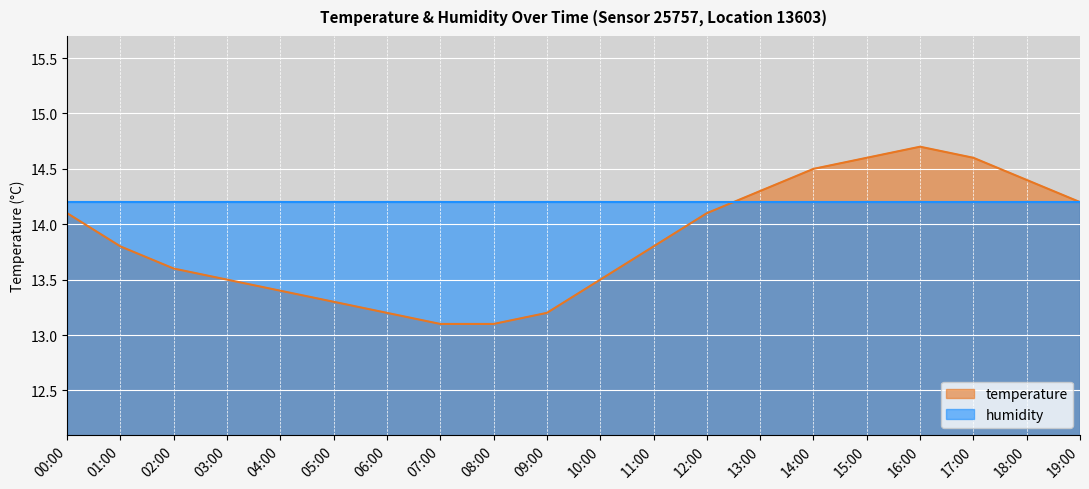

What is the difference between the second highest and minimum values?

1.5